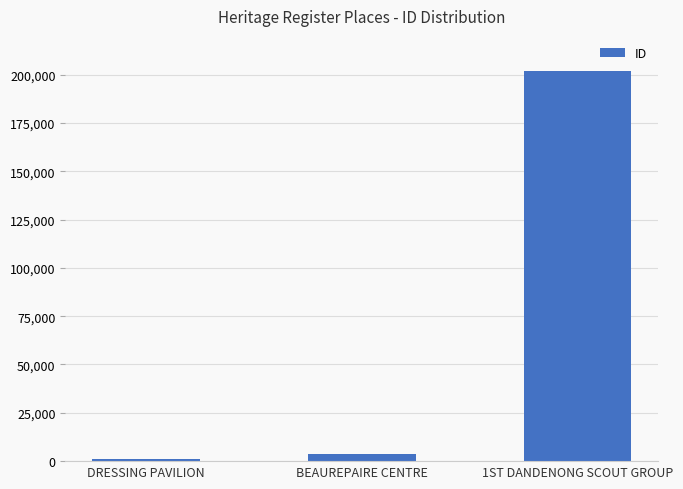

True or false: the data shows 3805 at BEAUREPAIRE CENTRE.

True